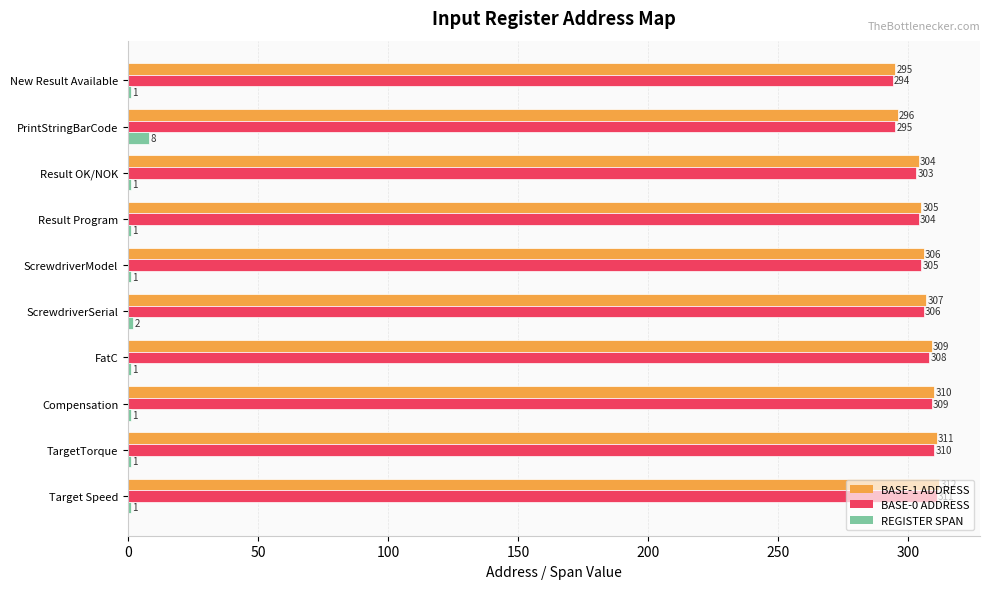

How many distinct data groups are displayed?

3